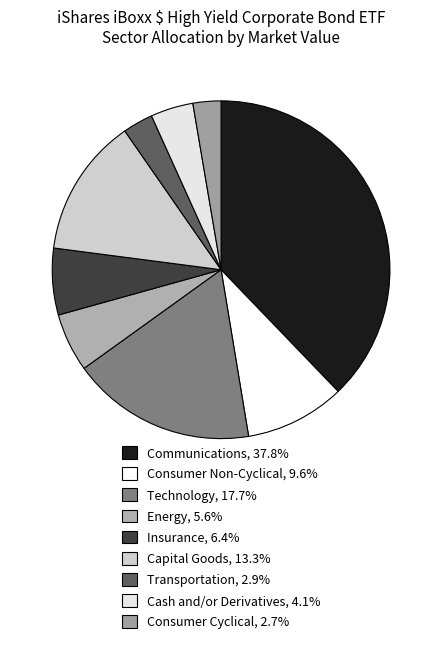

To the nearest percent, what is the average slice percentage?

11%